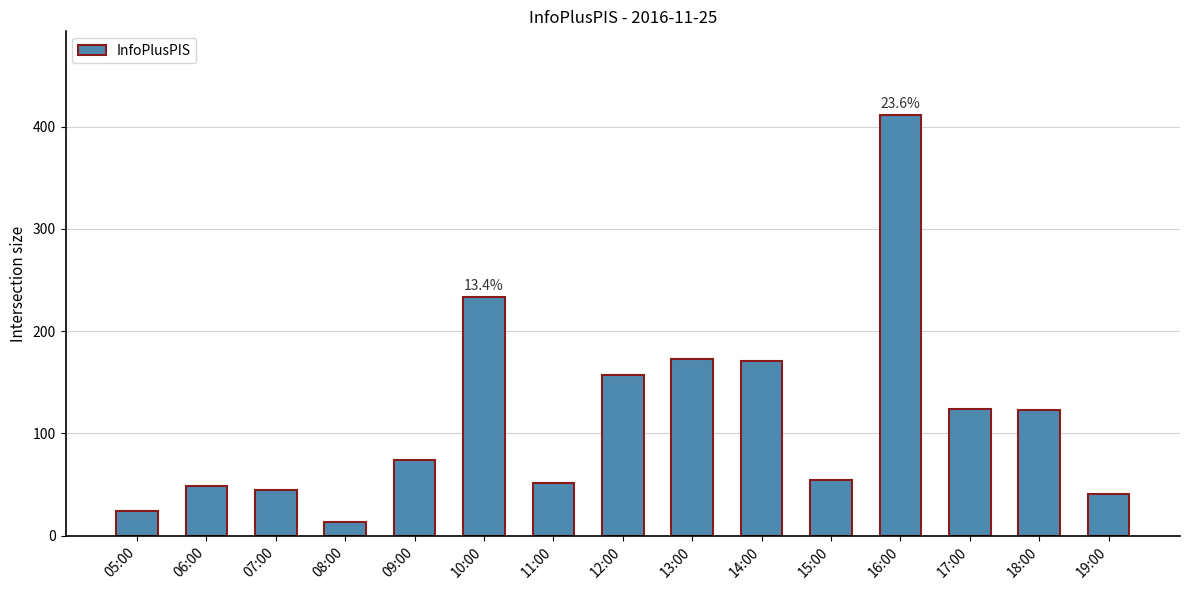

True or false: the data shows 411 at 16:00.

True